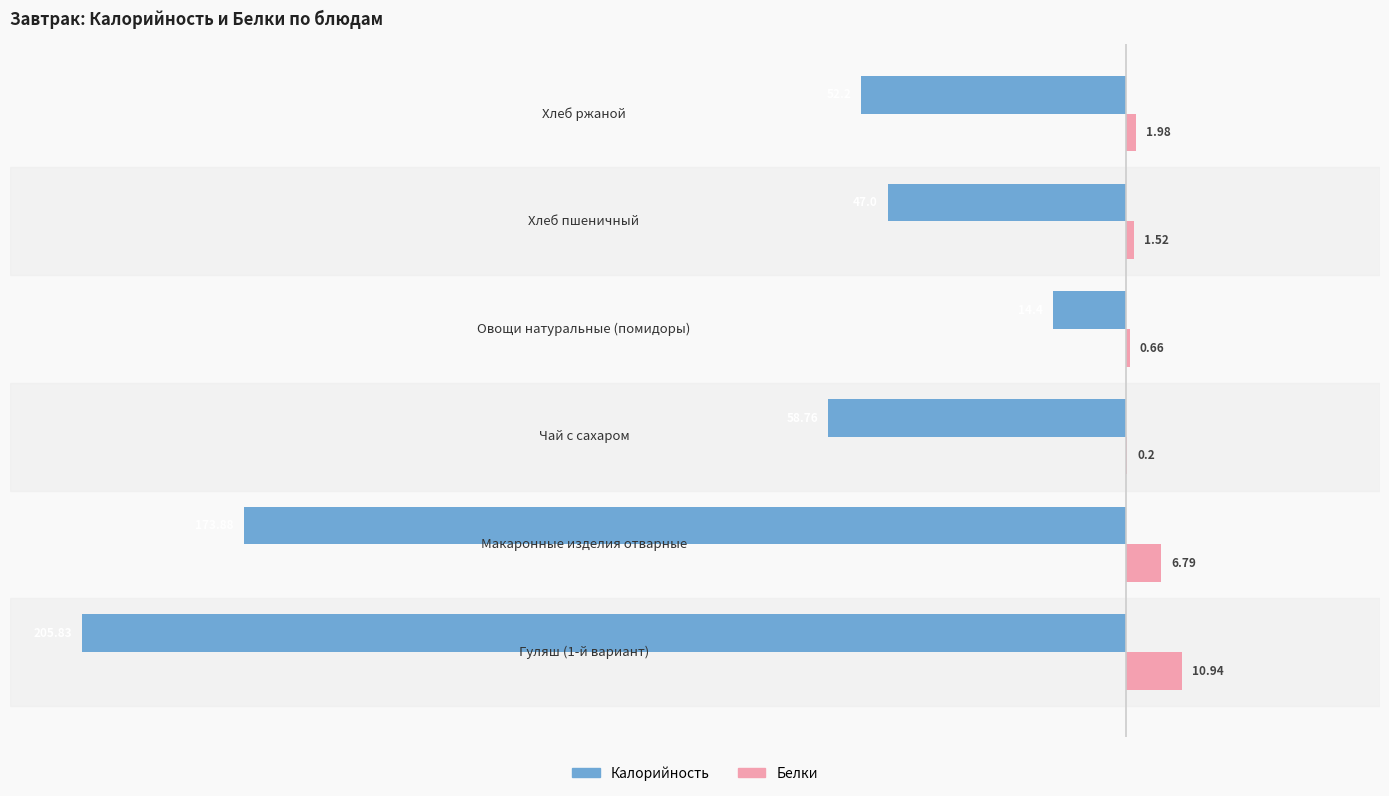

Between Чай с сахаром and Овощи натуральные (помидоры), which series saw the biggest shift?

Калорийность